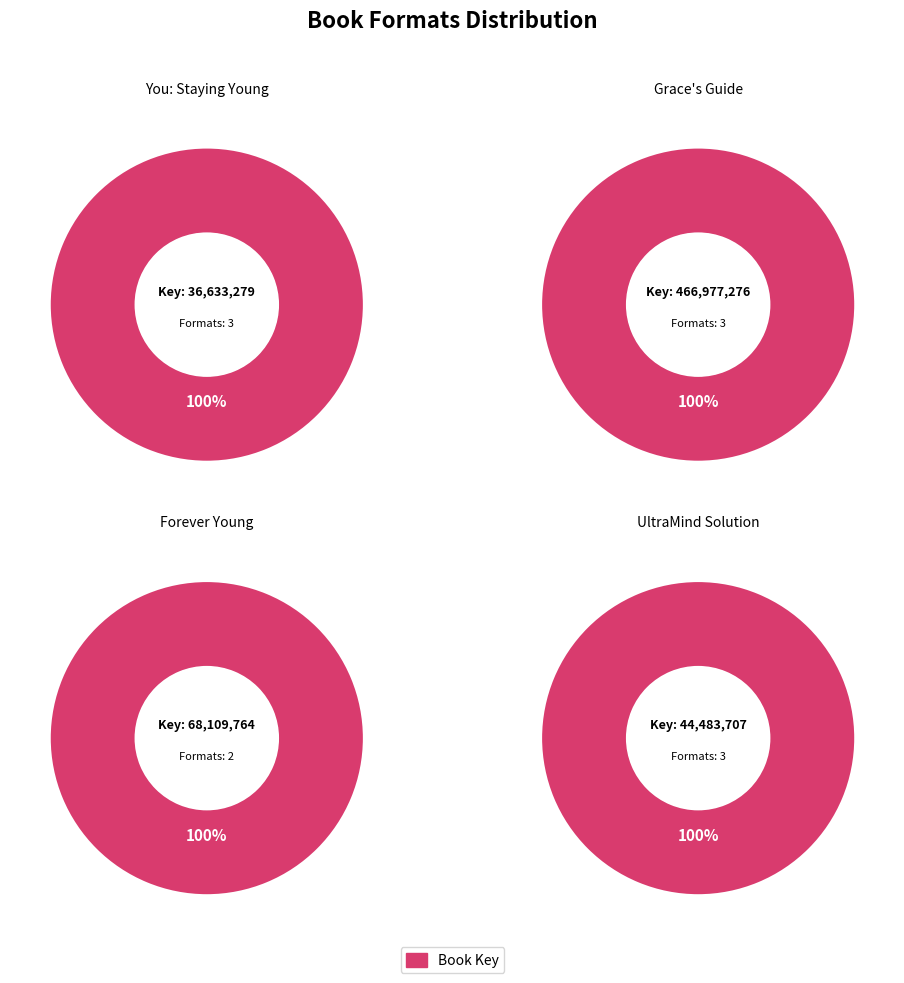

What percentage is NOT represented by Forever Young?

88.9%